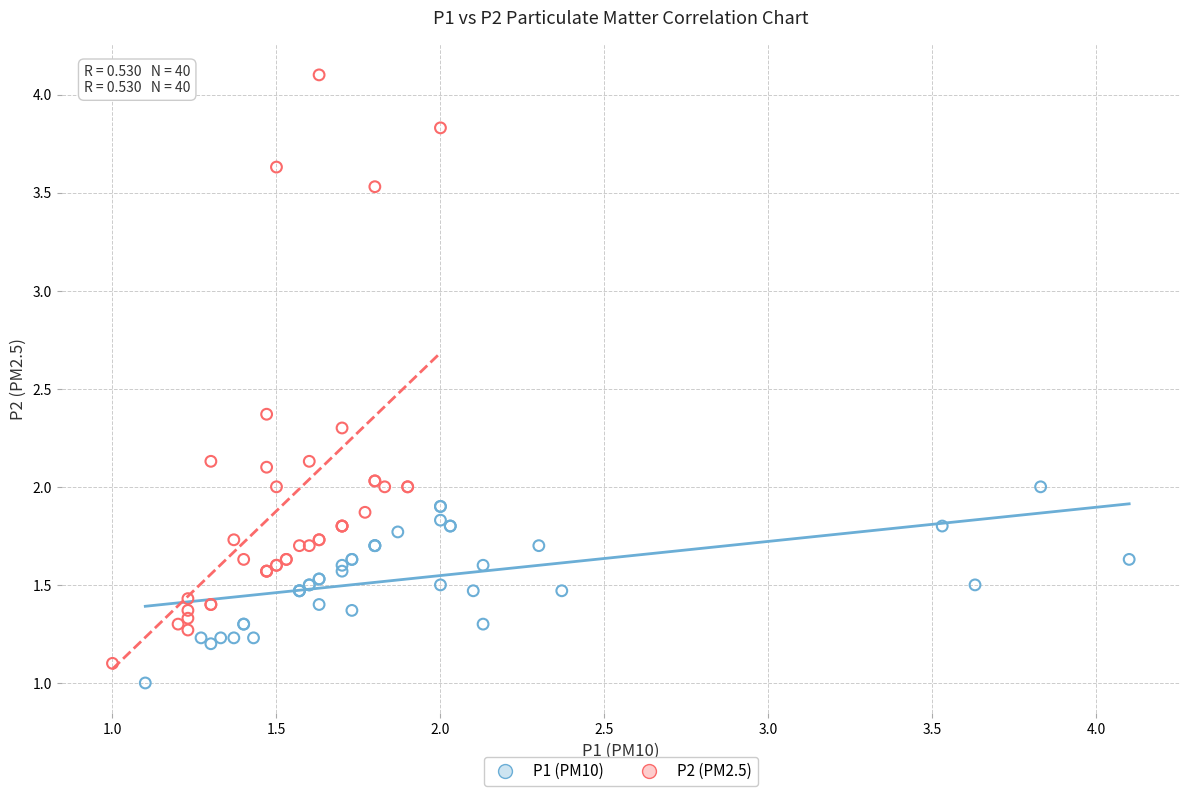

Which series reaches the maximum Y coordinate?

P2 (PM2.5)